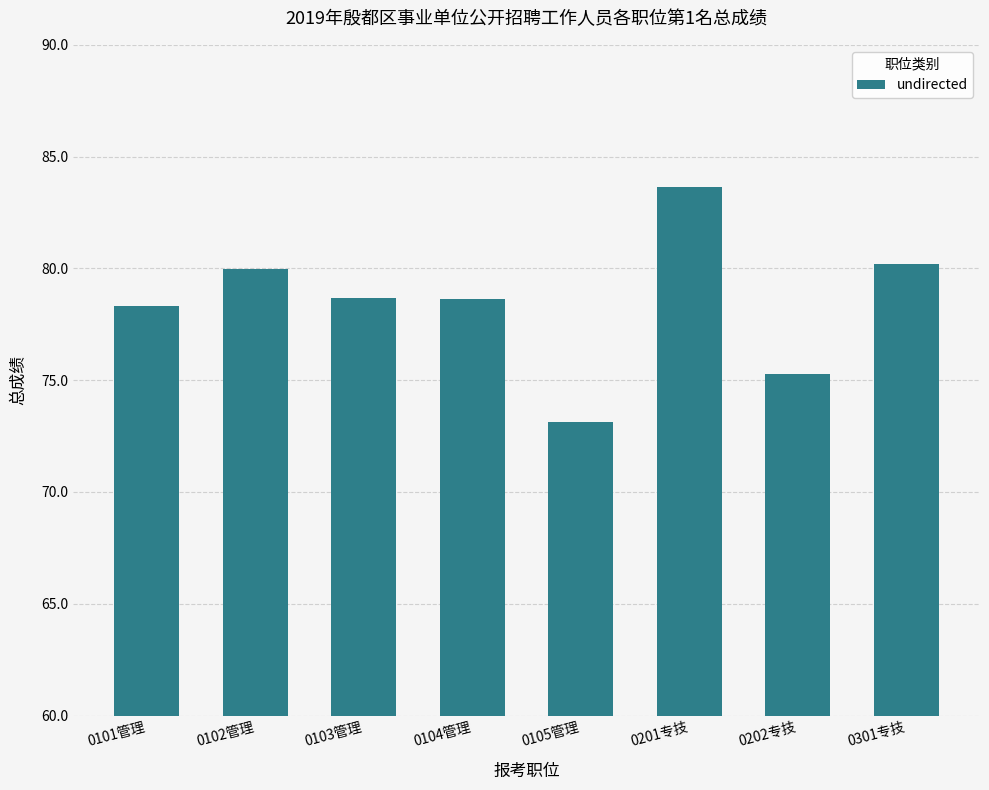

Approximately how many times larger is the value at 0301专技 compared to 0105管理?

1.1